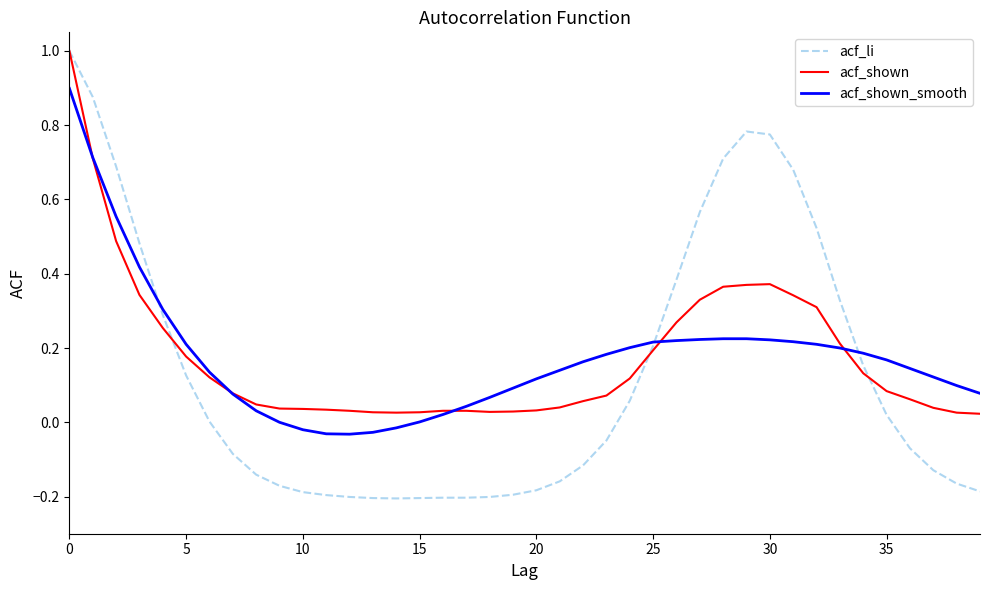

Which series has the largest range (max minus min)?

acf_li